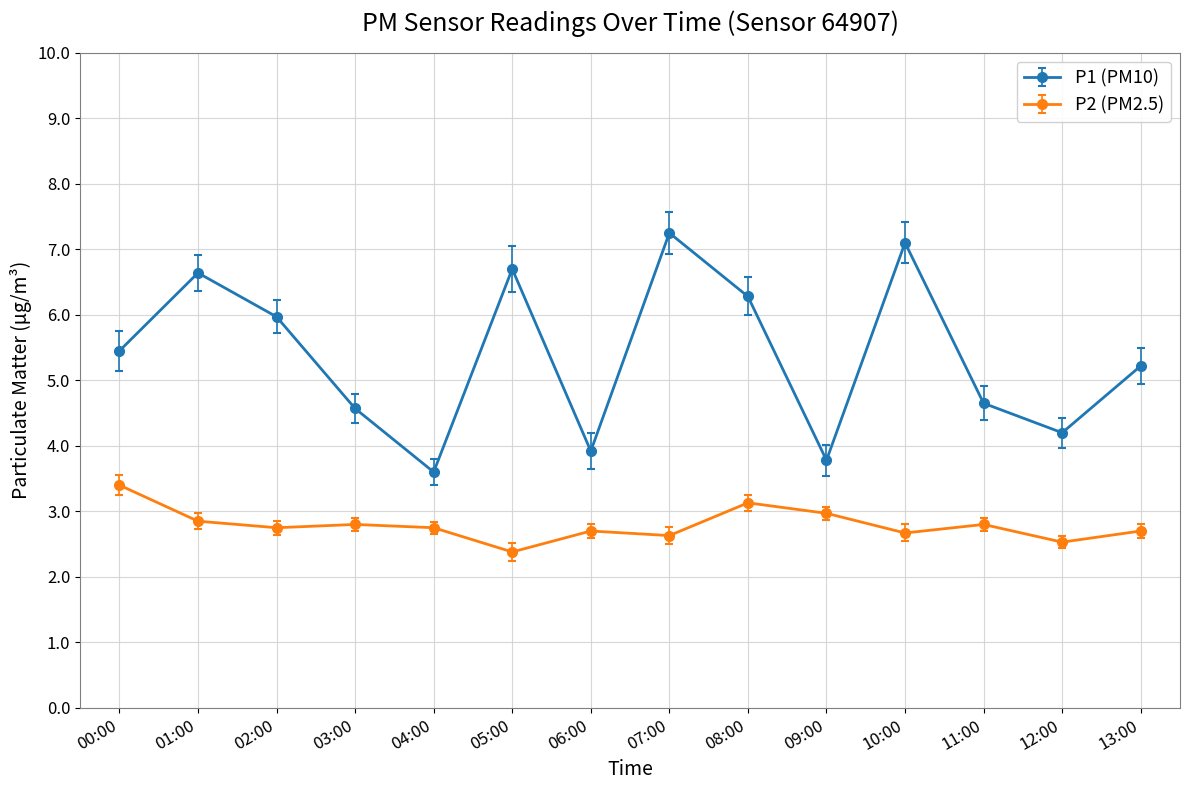

What is the smallest value displayed?

2.4